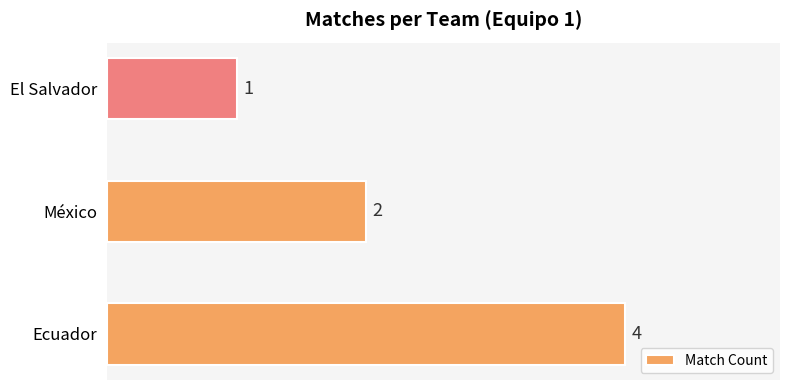

Rank the categories by value from highest to lowest.

Ecuador, México, El Salvador